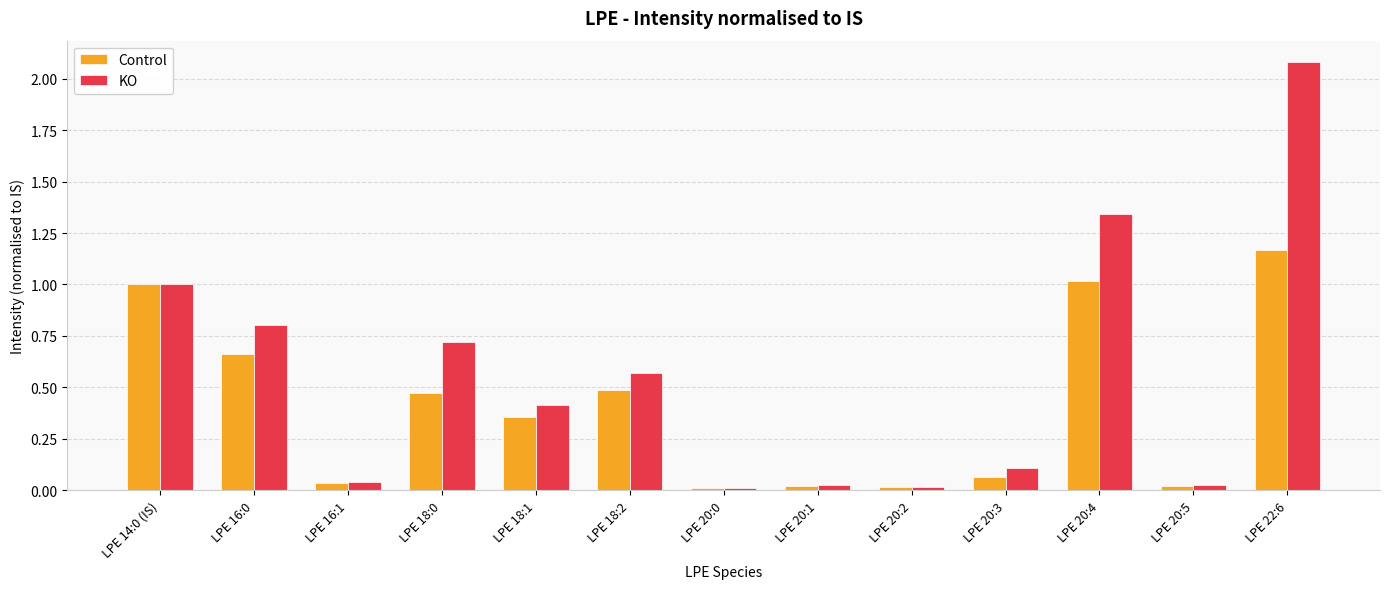

How many groups of bars are there?

13